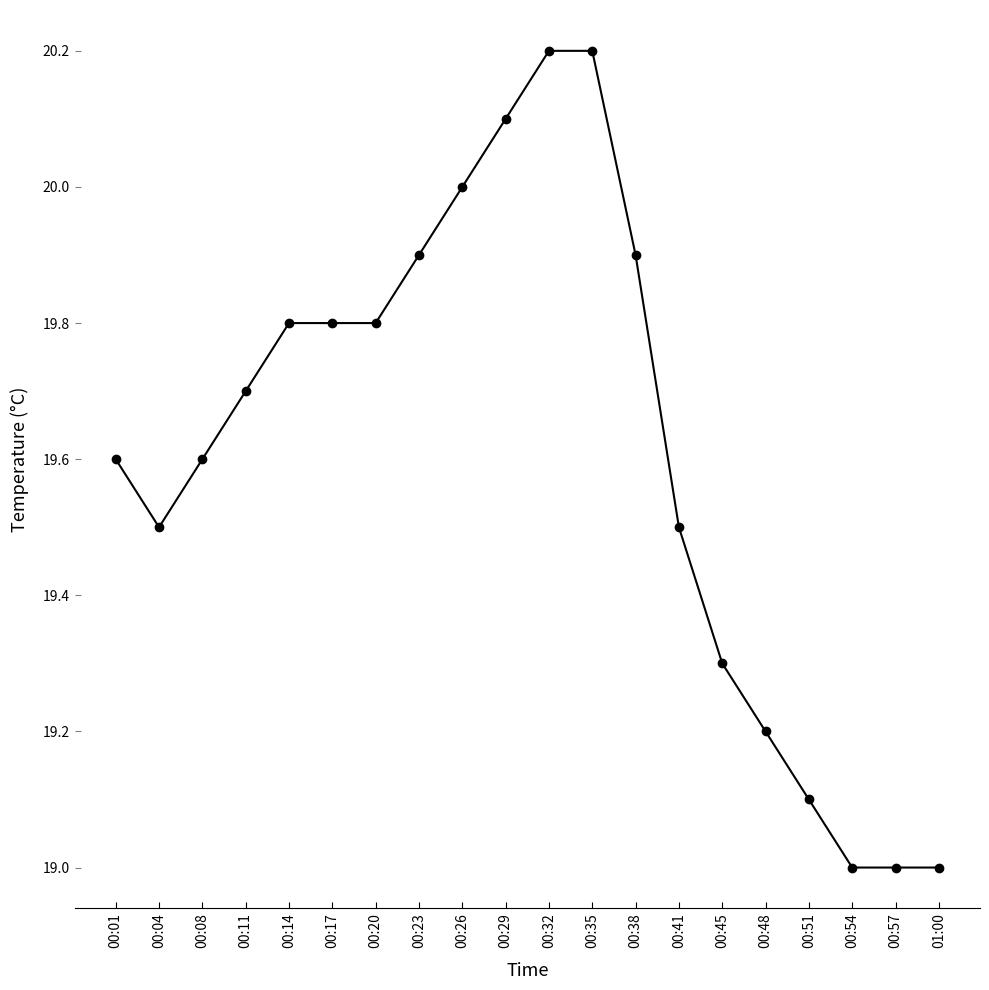

What is the greatest value displayed?

20.2